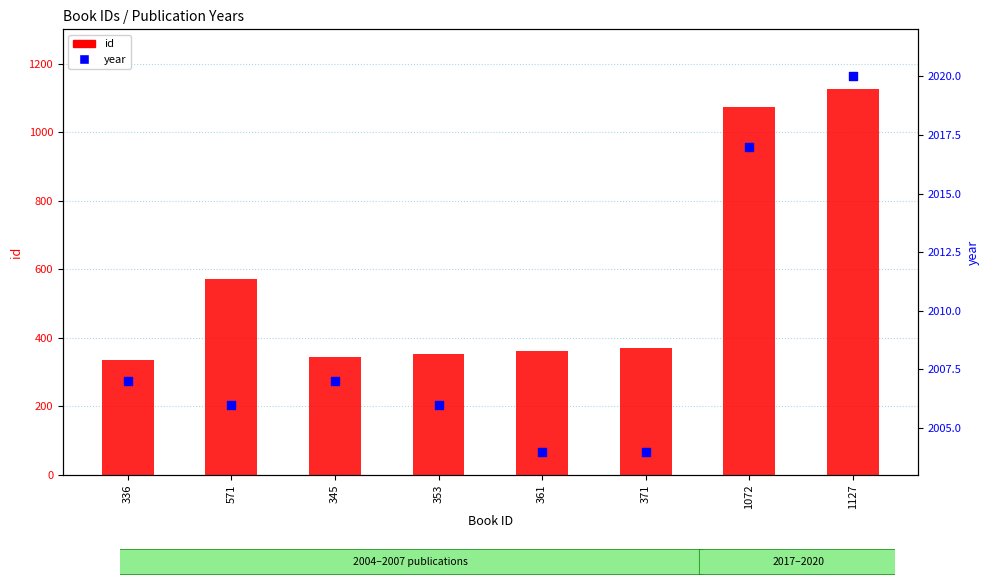

At which category is the sum across all series the highest?

1127